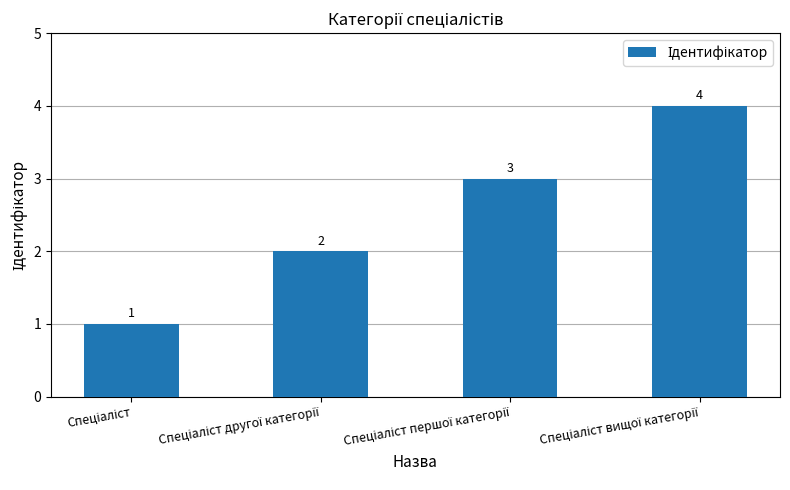

What is the difference between the maximum and minimum values?

3